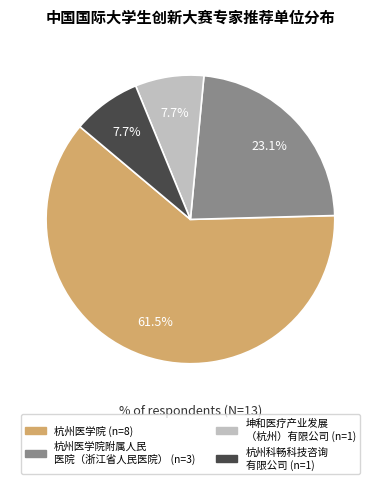

Does any single category account for the majority?

Yes